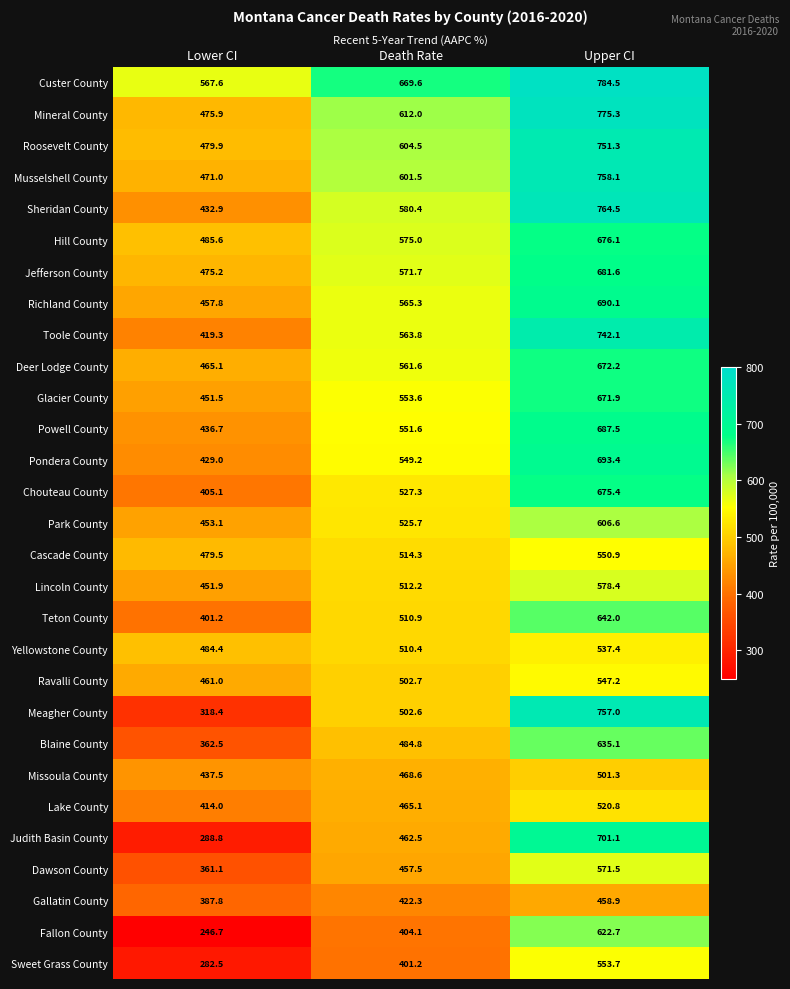

At which category is the sum across all series the highest?

Upper CI